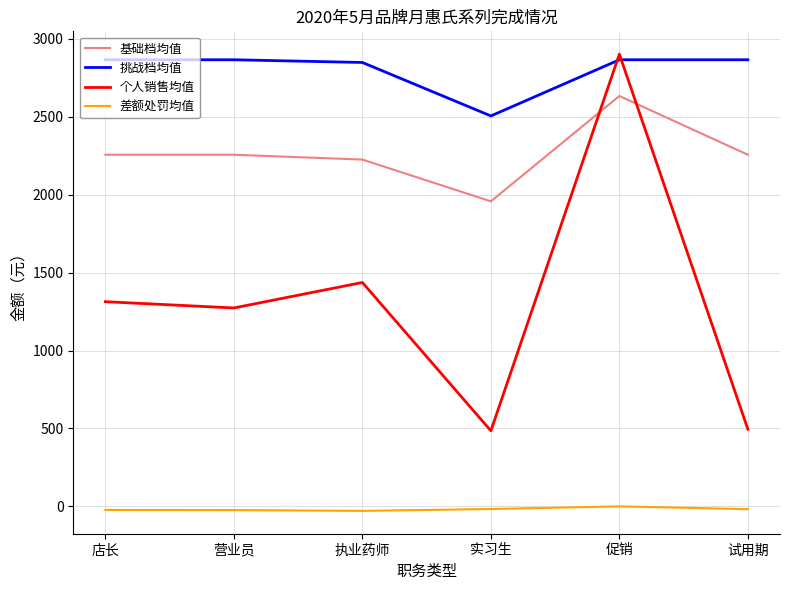

How many series are shown in this chart?

4